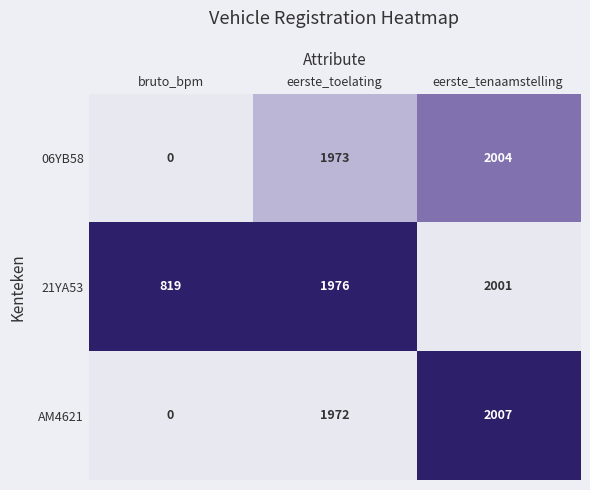

How many values in the 21YA53 series are below 1976?

1